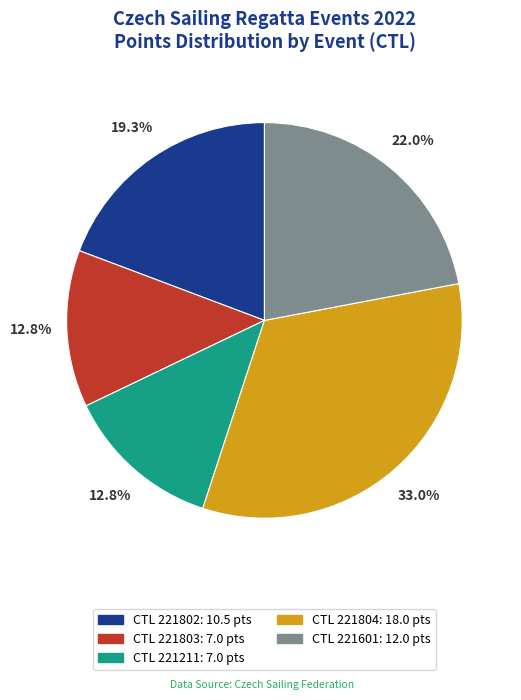

Does any single category account for the majority?

No